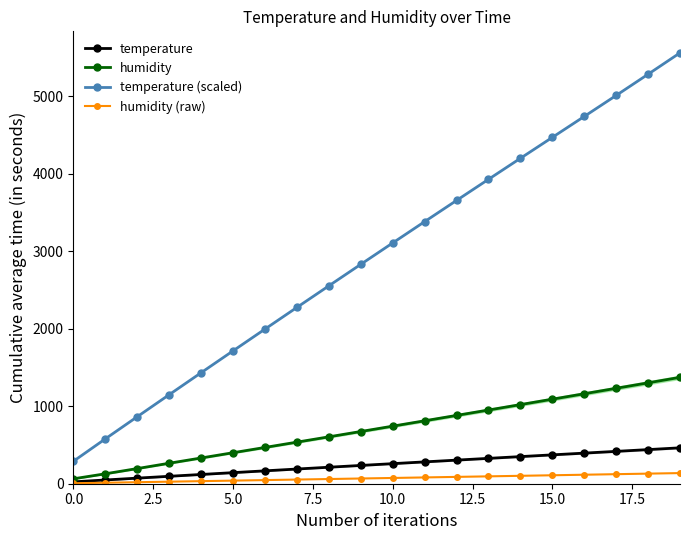

Read the temperature (scaled) value at 9.

2830.8